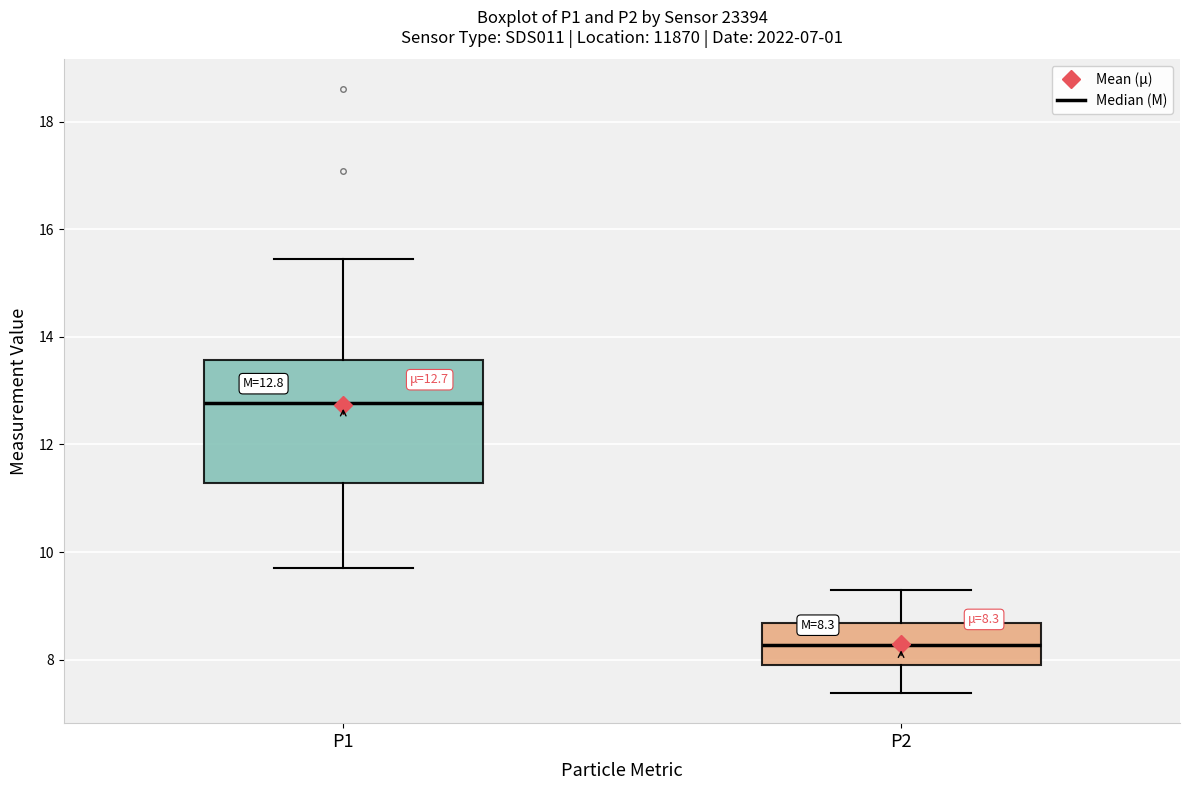

Which box is the tallest, from its lower edge to its upper edge?

P1